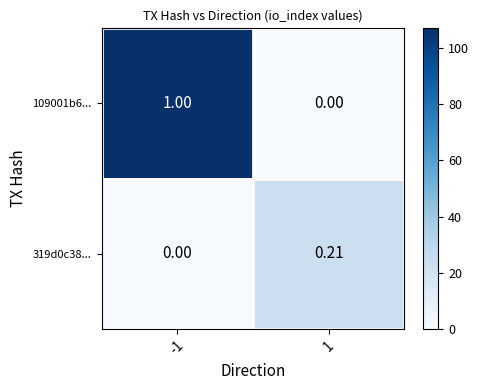

List the series in order of their peak value, highest first.

109001b6..., 319d0c38...